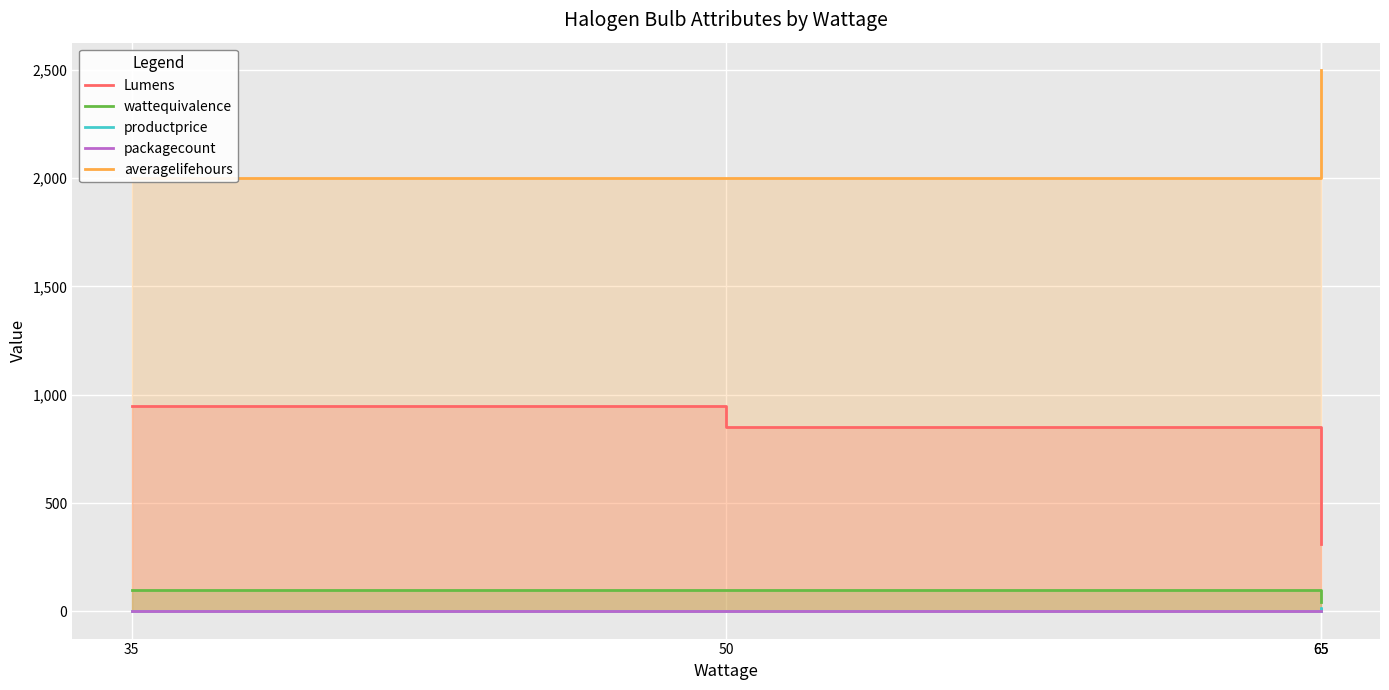

What is the difference between the maximum and minimum values in the packagecount series?

2.0